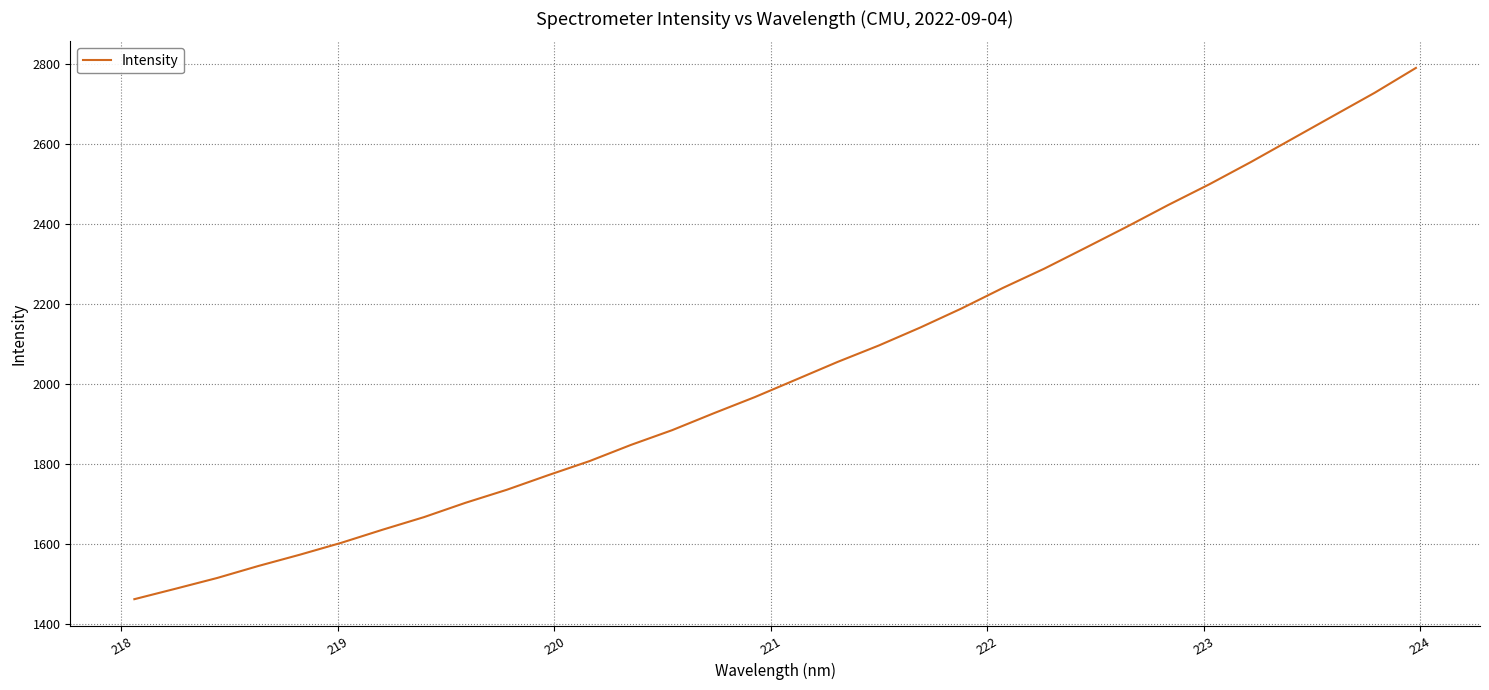

True or false: the data has more than 2 interior local peaks.

False